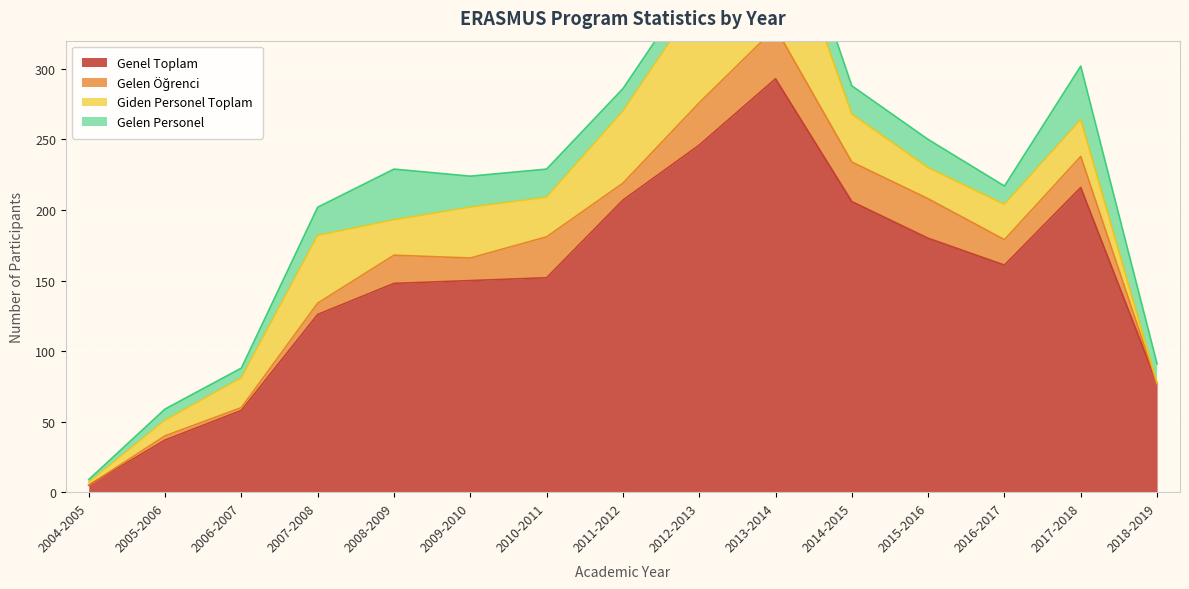

List the series in order of their peak value, lowest first.

Gelen Öğrenci, Gelen Personel, Giden Personel Toplam, Genel Toplam